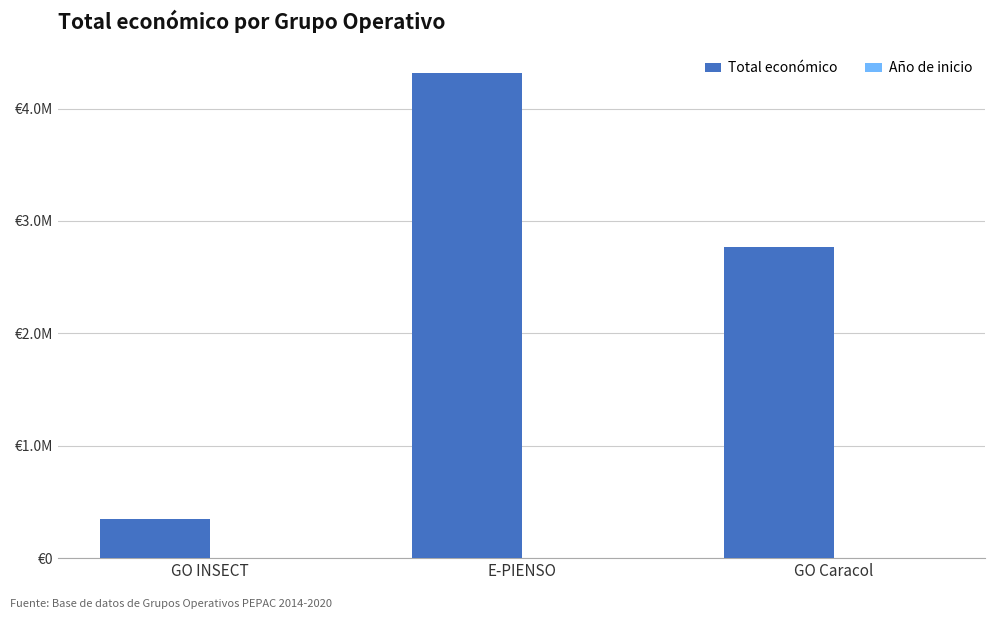

What is the sum of all Total económico values?

7429975